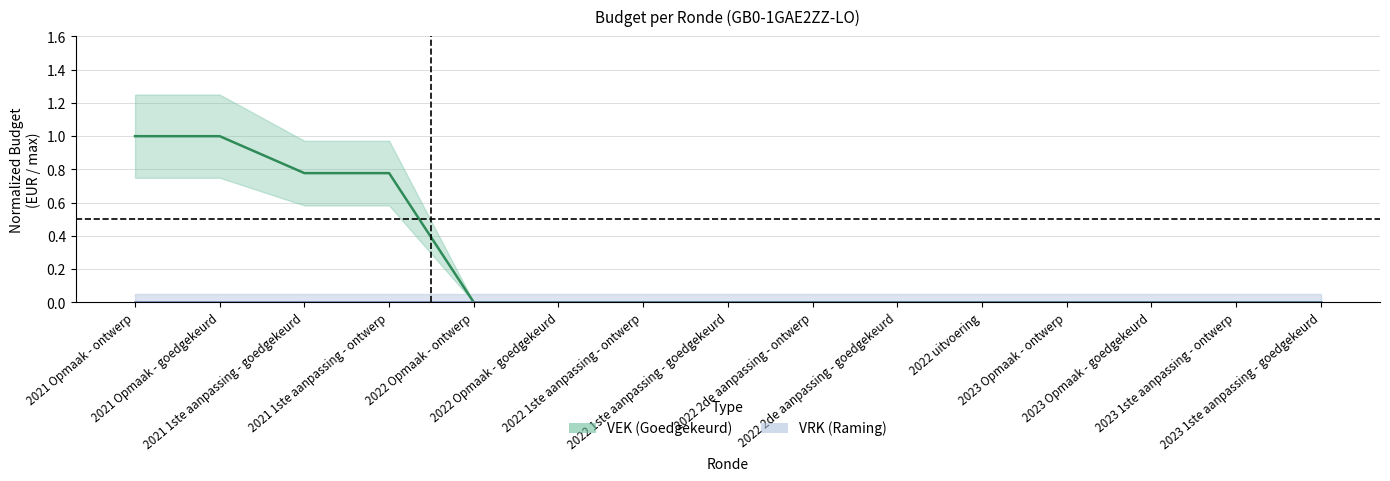

What is the label of the 14th point from the left?

2023 1ste aanpassing - ontwerp